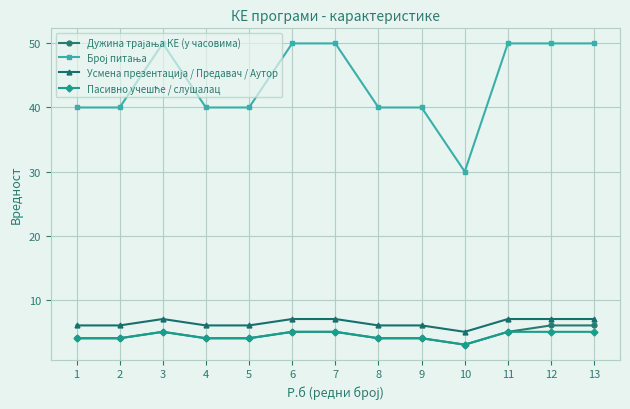

What is the total value across all series at 8?

54